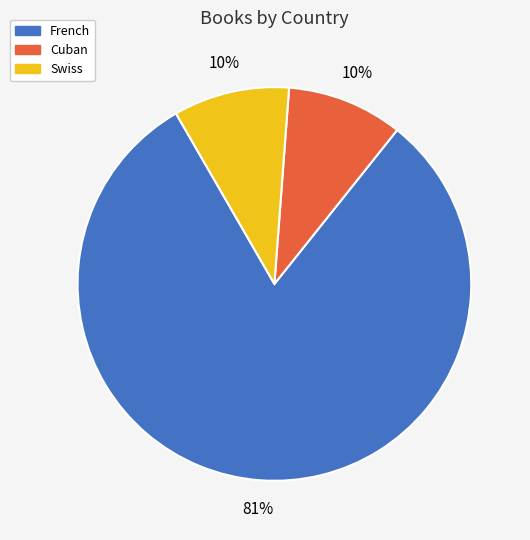

To the nearest percent, what percentage of the pie is Swiss?

10%